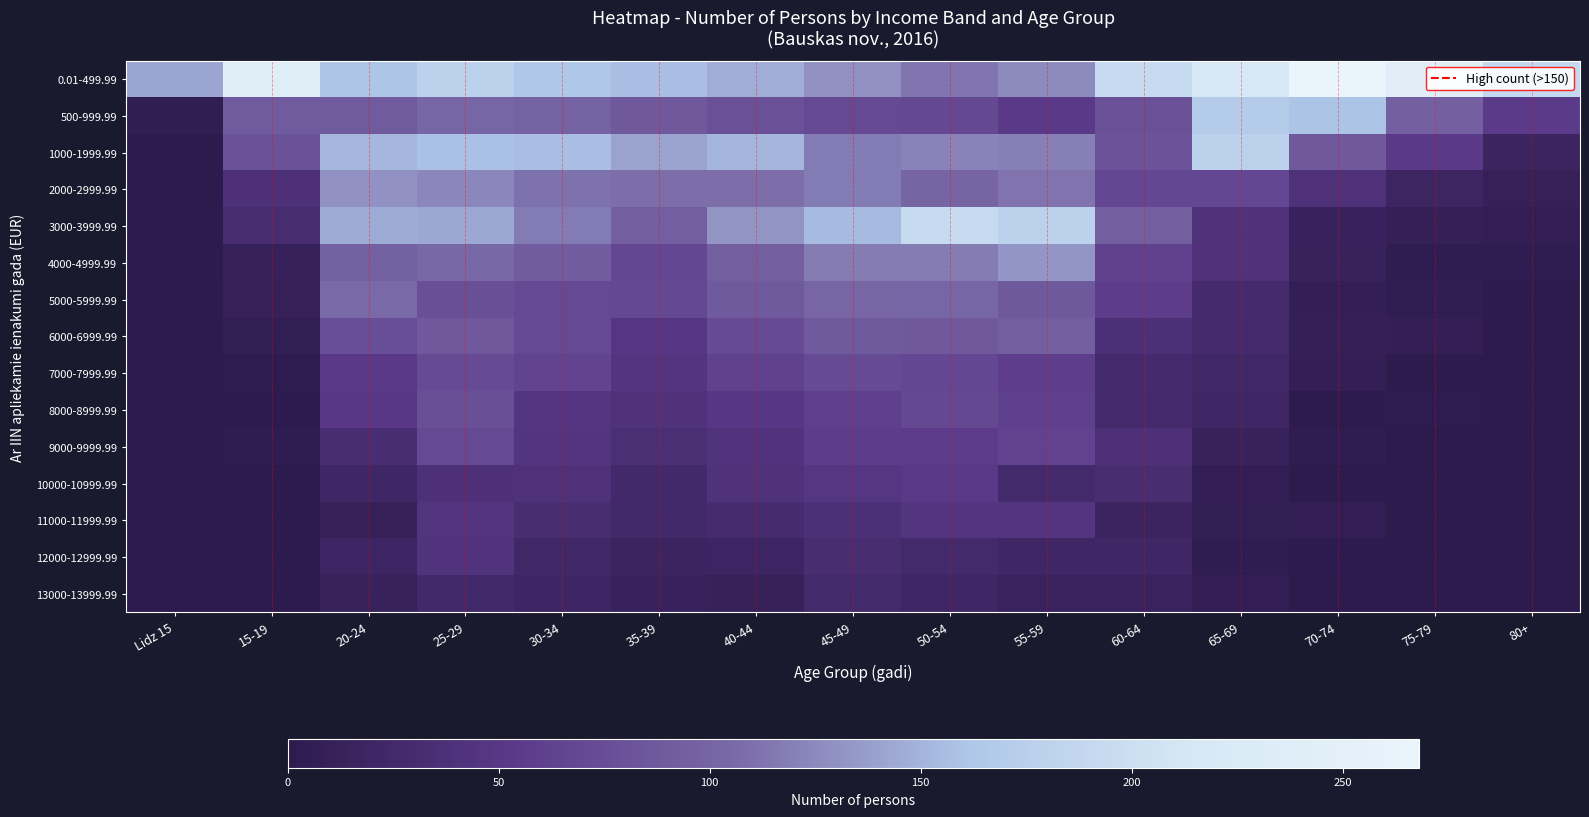

Count the number of categories in the chart.

15